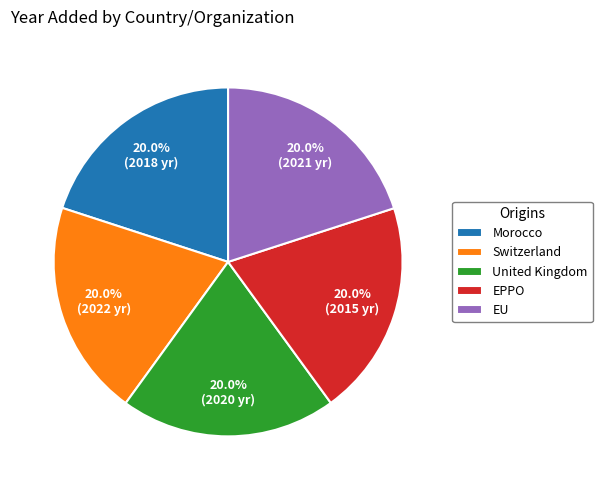

Approximately how many times larger is the value at United Kingdom compared to EPPO?

1.0